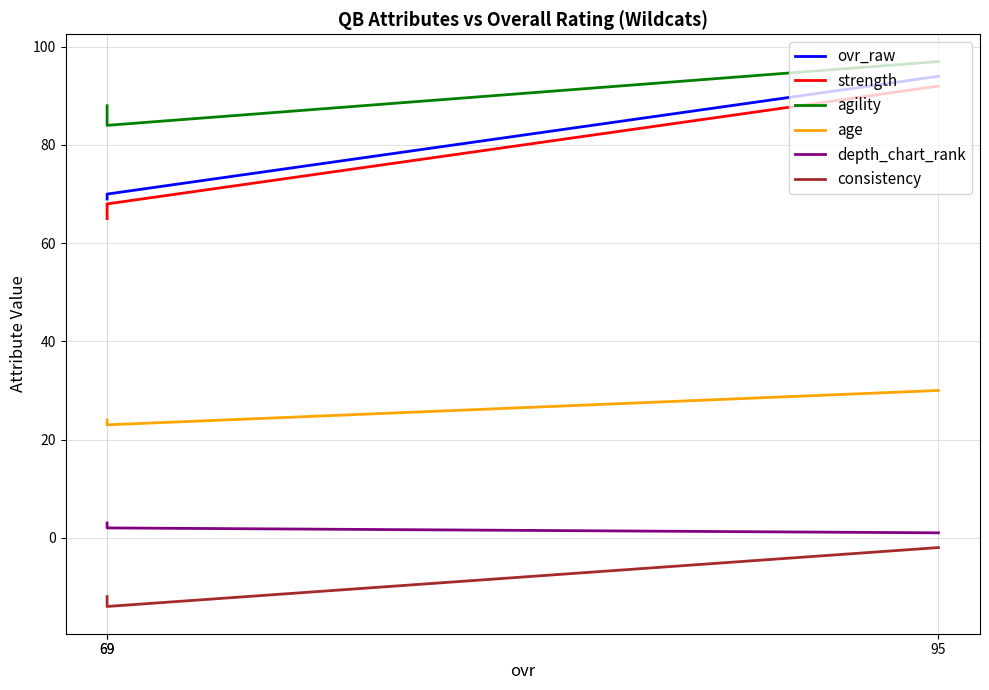

True or false: depth_chart_rank has a value of 2 at 95.

False